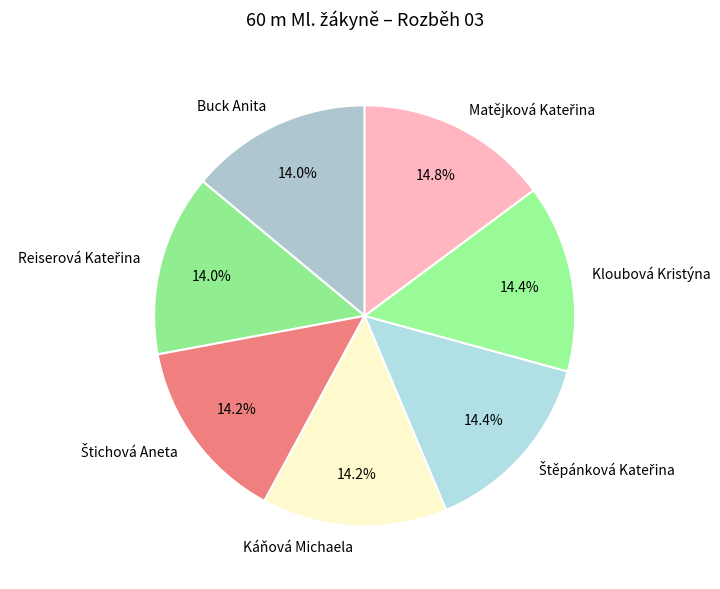

Does Kloubová Kristýna account for over 50% of the chart?

No